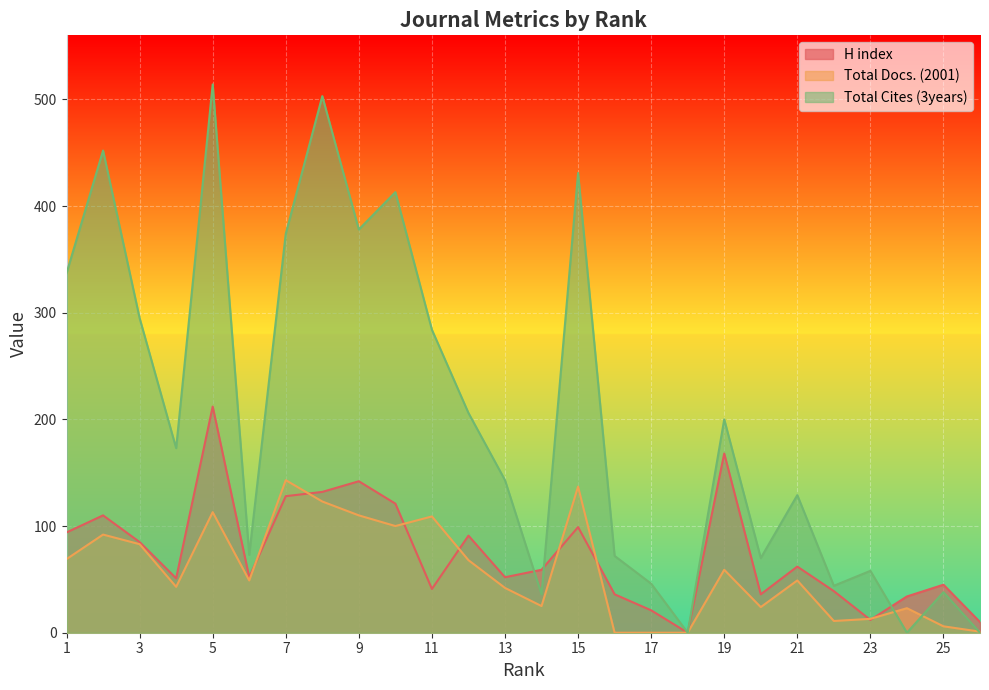

The value of Total Docs. (2001) at 19 is 92. True or false?

False